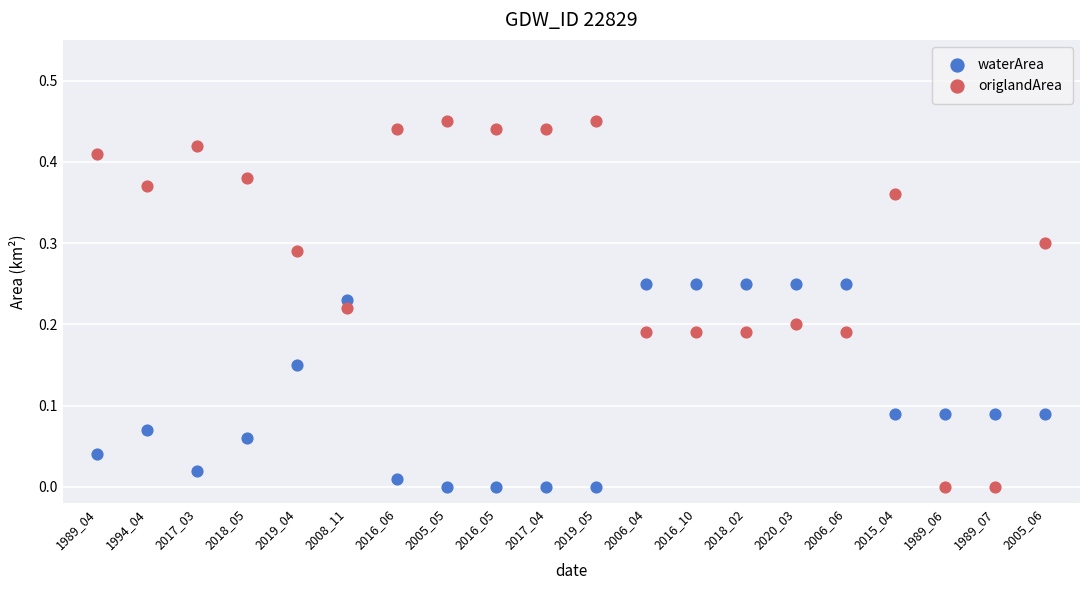

Which series has the largest Y range (max minus min)?

origlandArea